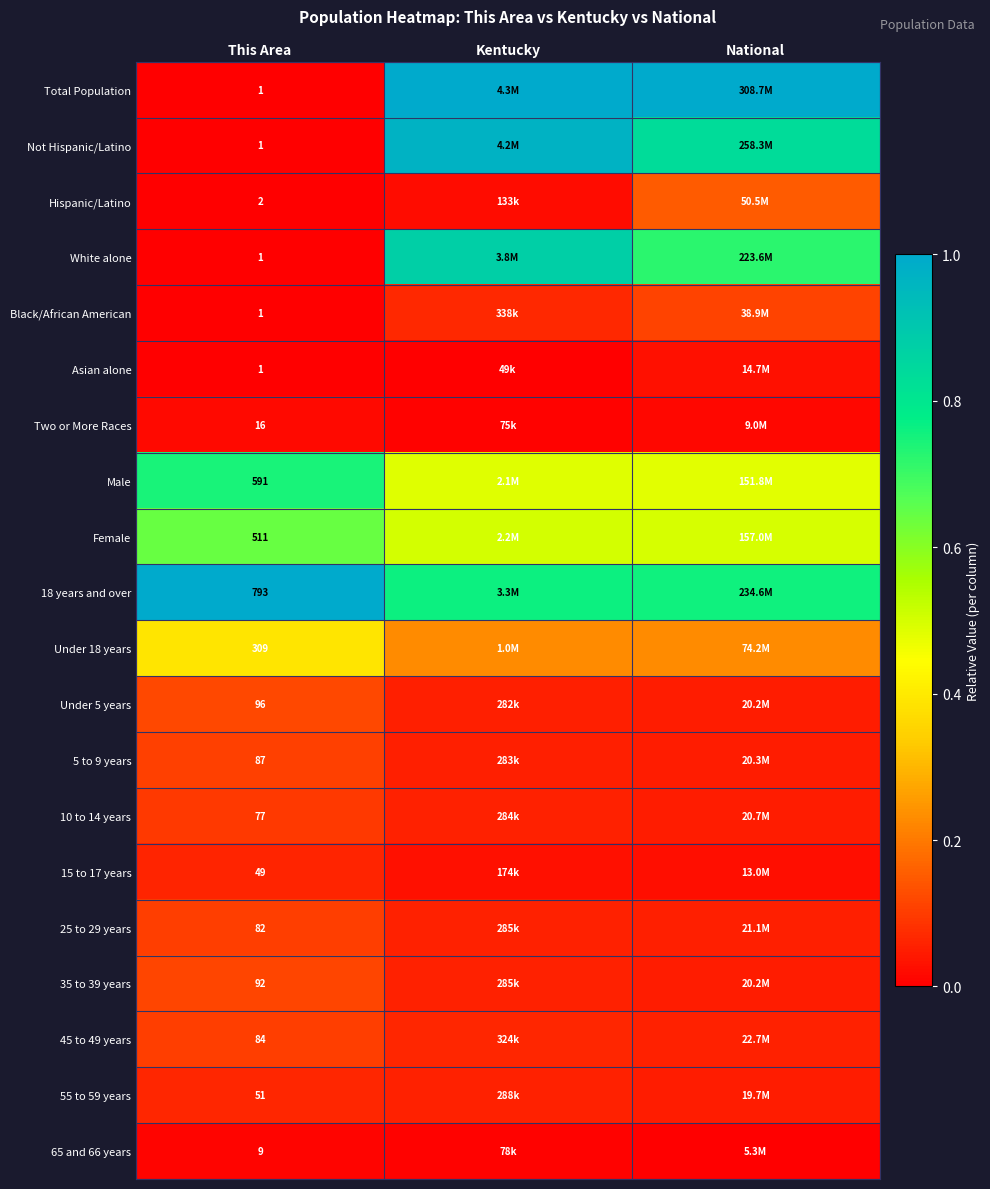

Is the value of Male at This Area greater than the value of 35 to 39 years at This Area?

Yes